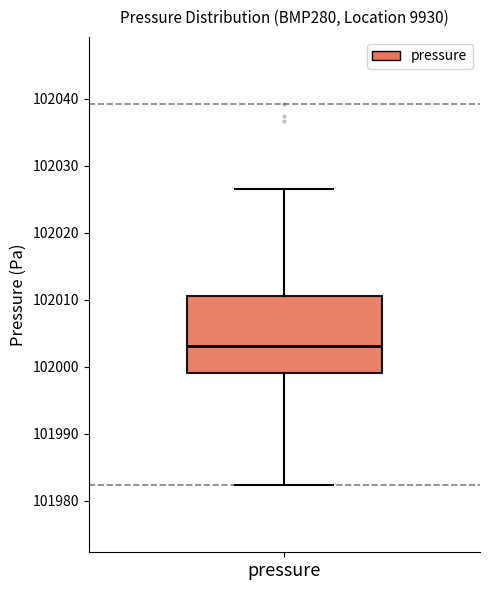

Transcribe this box plot: give where the median line is, the range the box spans, and where the two whiskers end, as read against the y-axis. The values are not printed on the chart, so give them approximately, as read against the axis.

median 102003, box 101999 to 102011, whiskers 101982 to 102026